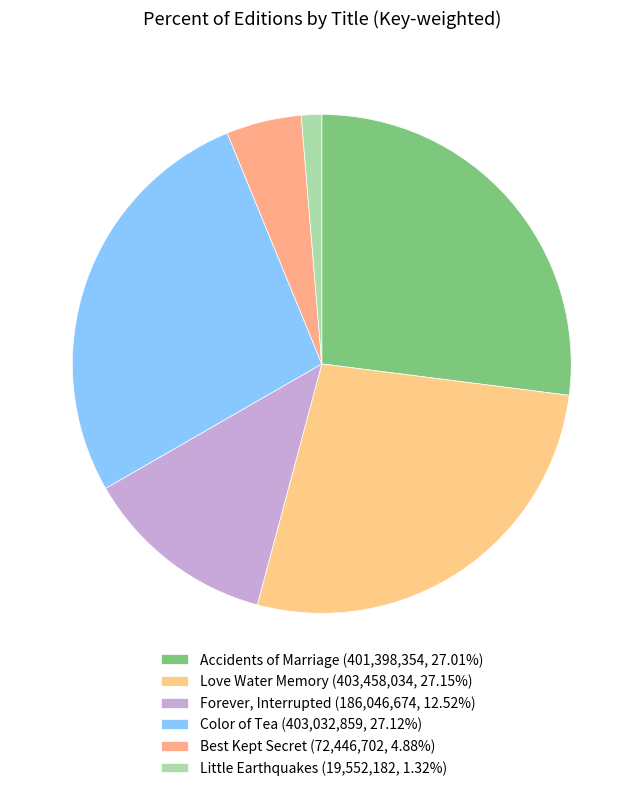

The Best Kept Secret slice represents 5% of the pie. True or false?

True